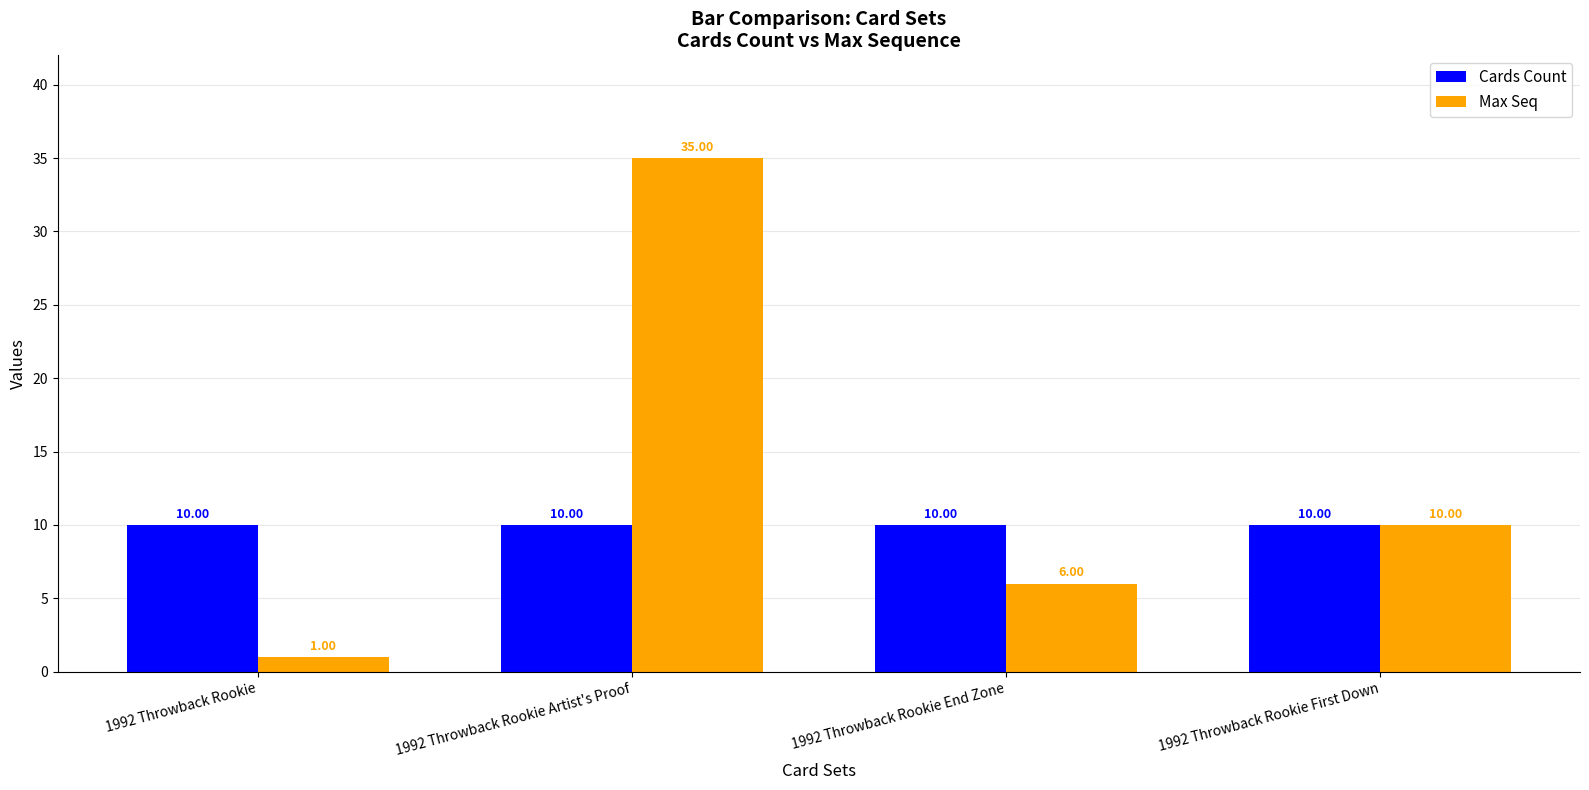

Reading right to left, extract all data points from this chart.

Cards Count: 1992 Throwback Rookie First Down=10	1992 Throwback Rookie End Zone=10	1992 Throwback Rookie Artist's Proof=10	1992 Throwback Rookie=10
Max Seq: 1992 Throwback Rookie First Down=10	1992 Throwback Rookie End Zone=6	1992 Throwback Rookie Artist's Proof=35	1992 Throwback Rookie=1